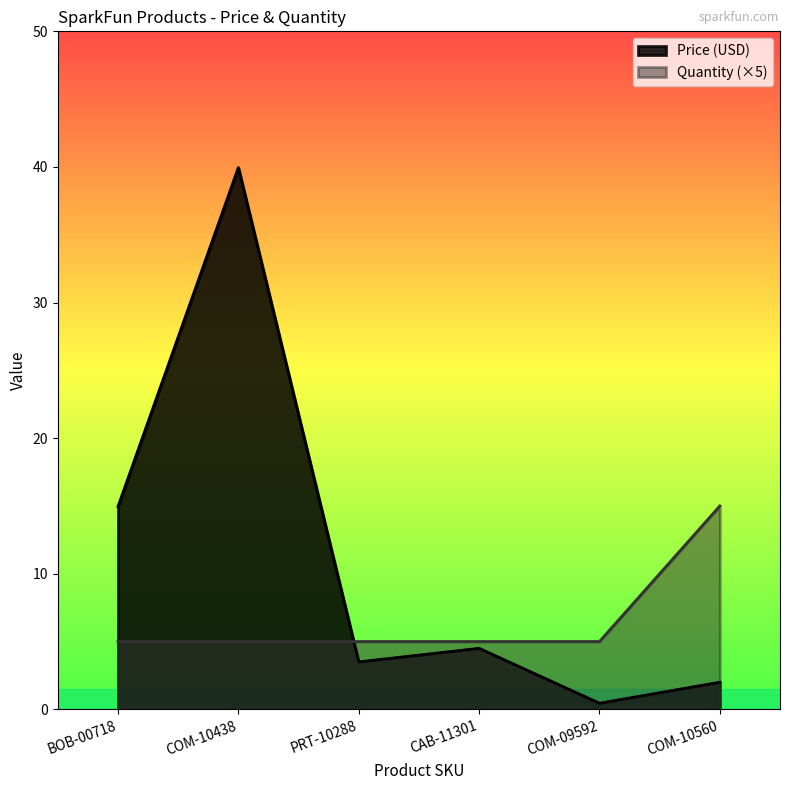

What position from the right is COM-10560?

1